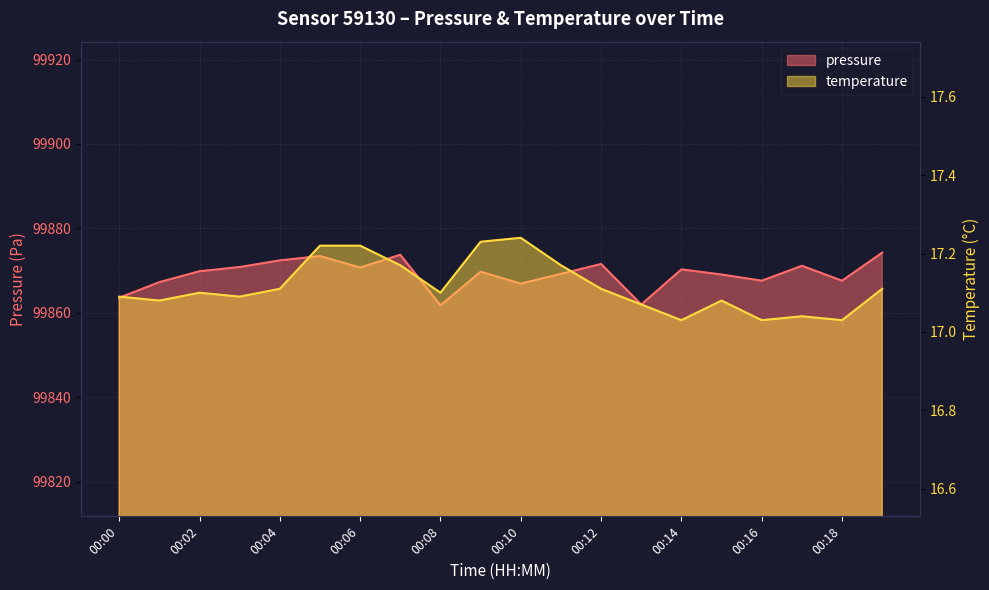

Reading right to left, what are all the values shown in this chart?

pressure: 99874.2	99867.6	99871.1	99867.6	99869.1	99870.3	99861.9	99871.6	99869.2	99866.9	99869.7	99861.8	99873.8	99870.7	99873.4	99872.4	99870.8	99869.8	99867.2	99863.6
temperature: 17.1	17.0	17.0	17.0	17.1	17.0	17.1	17.1	17.2	17.2	17.2	17.1	17.2	17.2	17.2	17.1	17.1	17.1	17.1	17.1